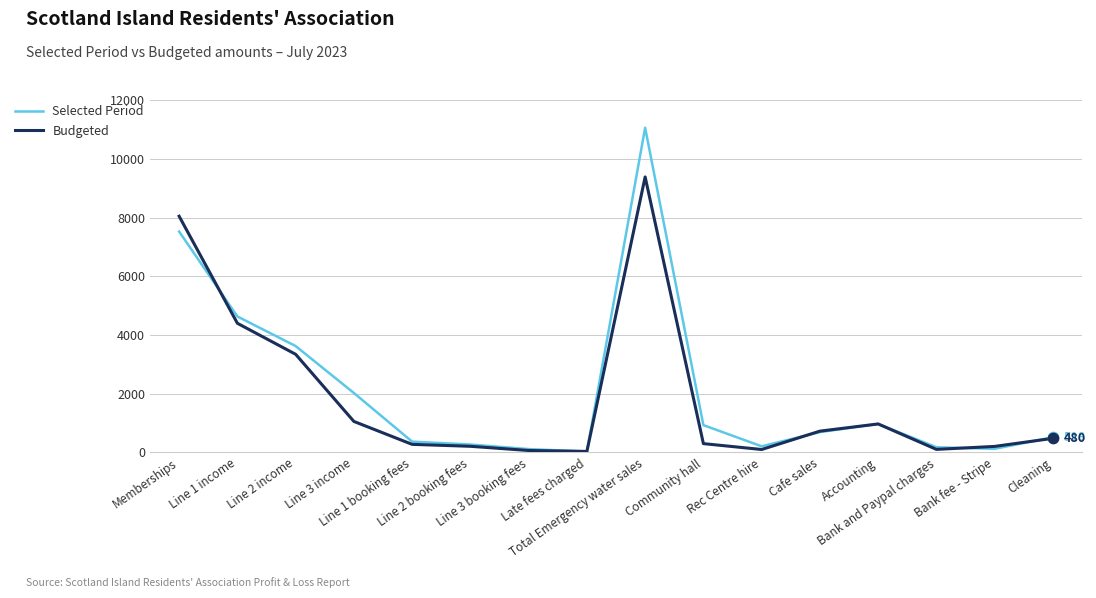

Which series has the widest spread of values?

Selected Period